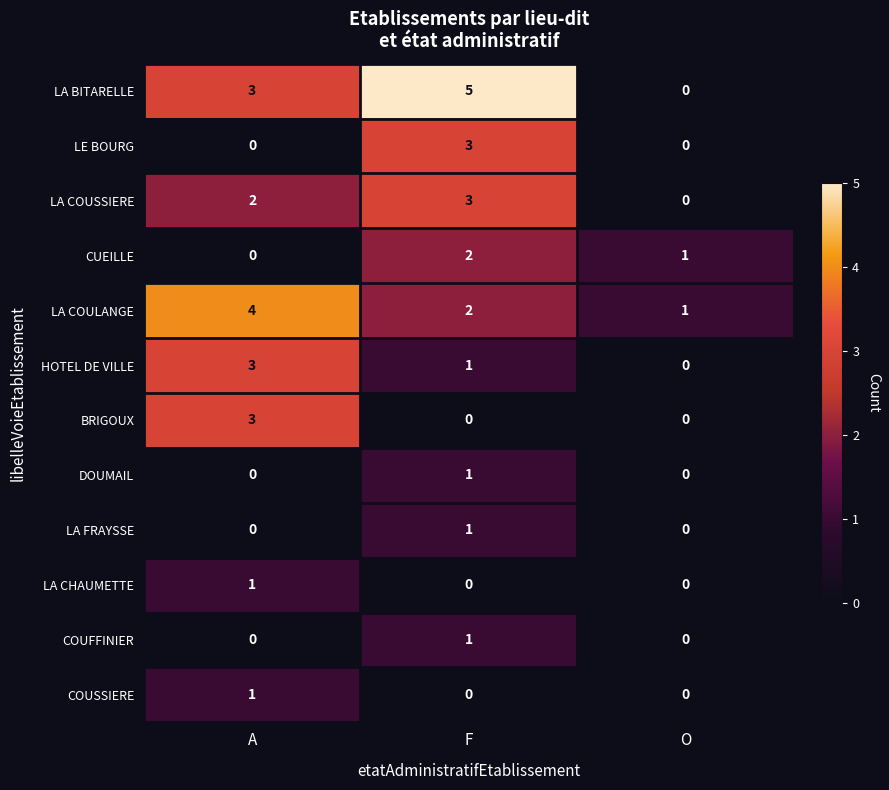

At which category is the sum across all series the highest?

F